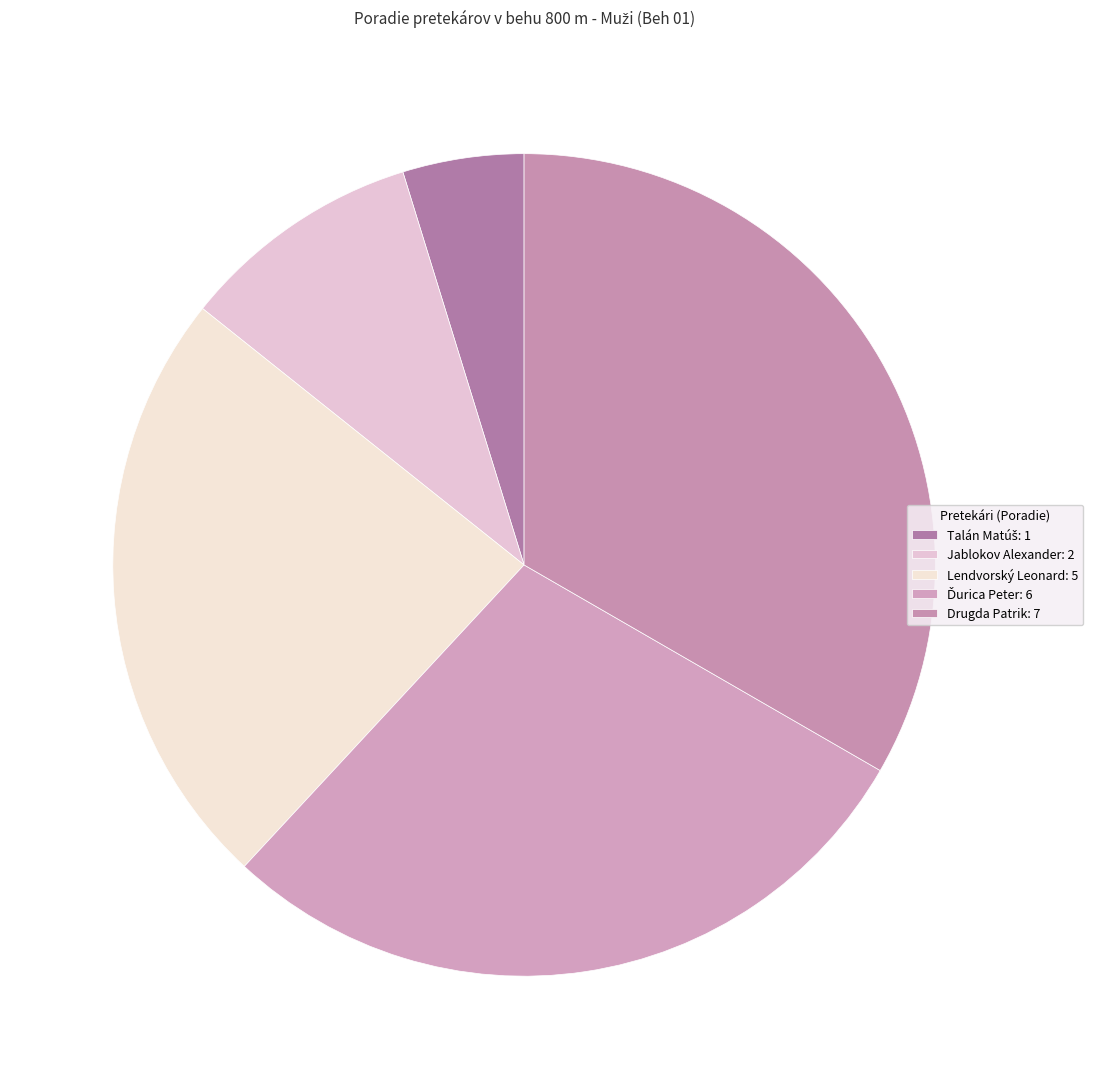

How many segments does this pie chart have?

5